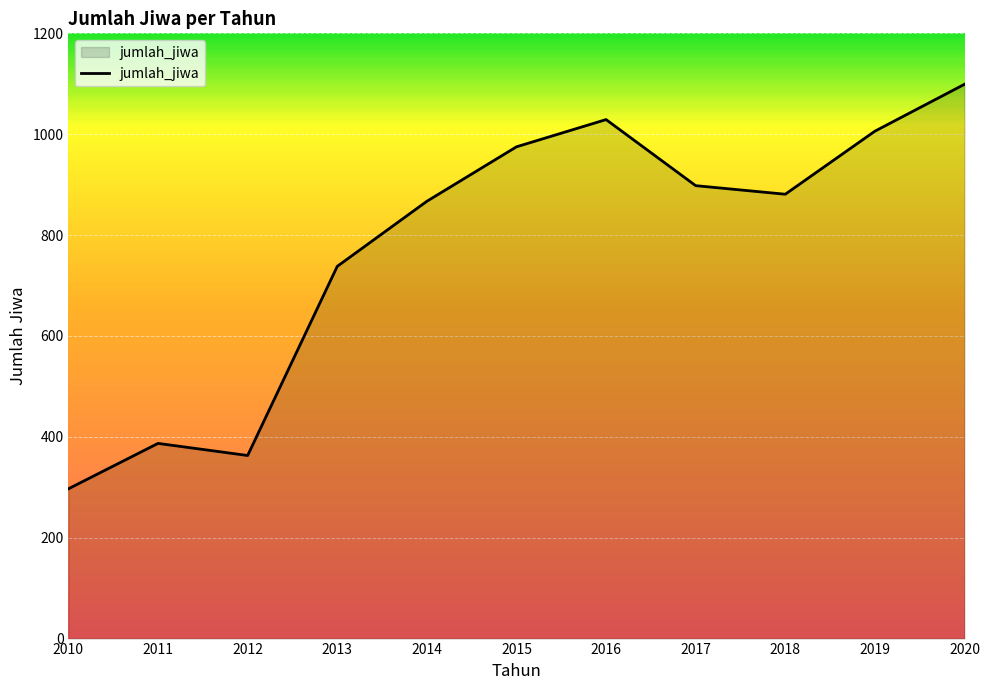

What is the average value?

776